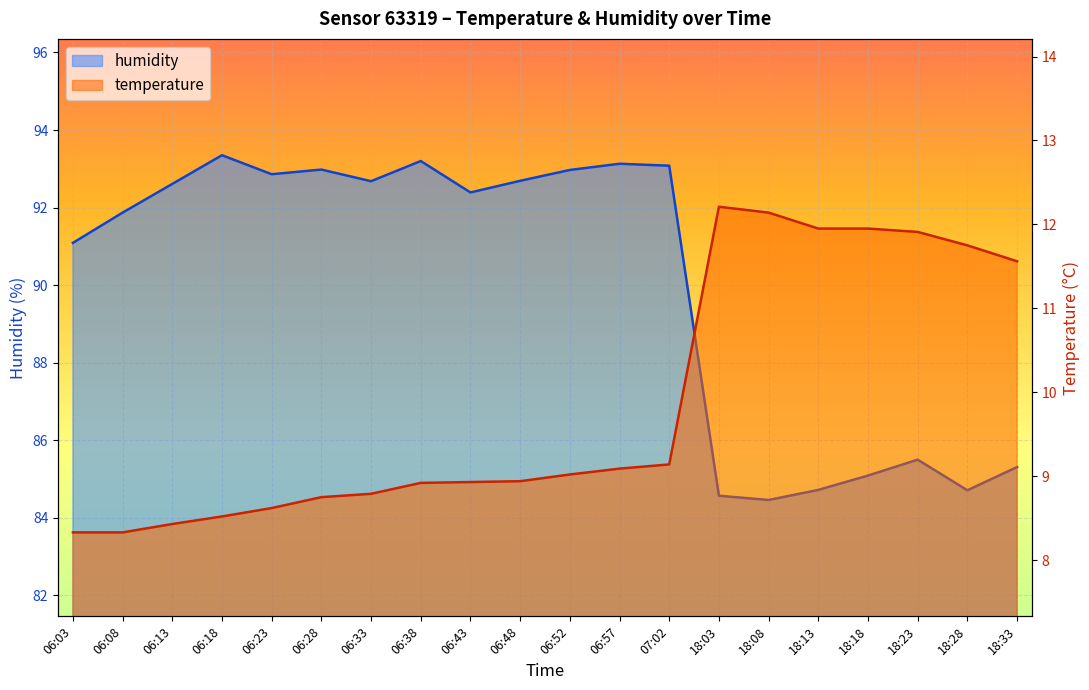

Reading left to right, extract all data points from this chart.

temperature: 8.3	8.3	8.4	8.5	8.6	8.8	8.8	8.9	8.9	8.9	9.0	9.1	9.1	12.2	12.1	11.9	11.9	11.9	11.8	11.6
humidity: 91.1	91.9	92.6	93.3	92.9	93.0	92.7	93.2	92.4	92.7	93.0	93.1	93.1	84.6	84.5	84.7	85.1	85.5	84.7	85.3